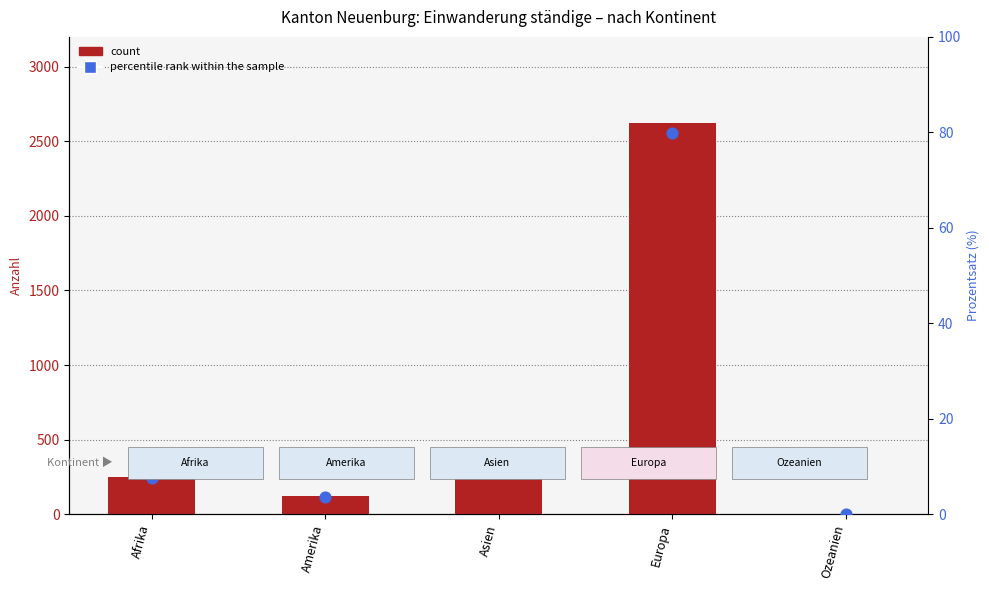

What is the total value across all series at Asien?

301.9